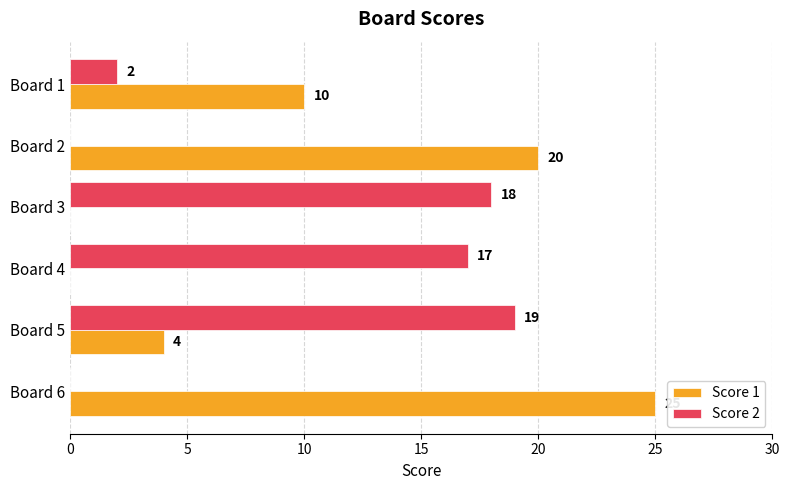

True or false: Score 1 has a value of 6 at Board 5.

False